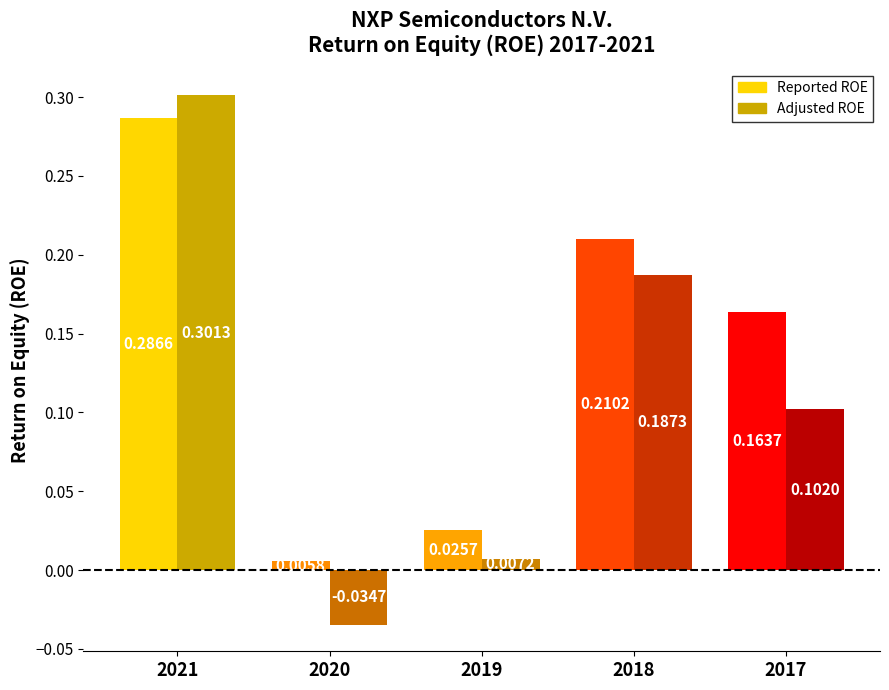

Which series has the widest spread of values?

Adjusted ROE